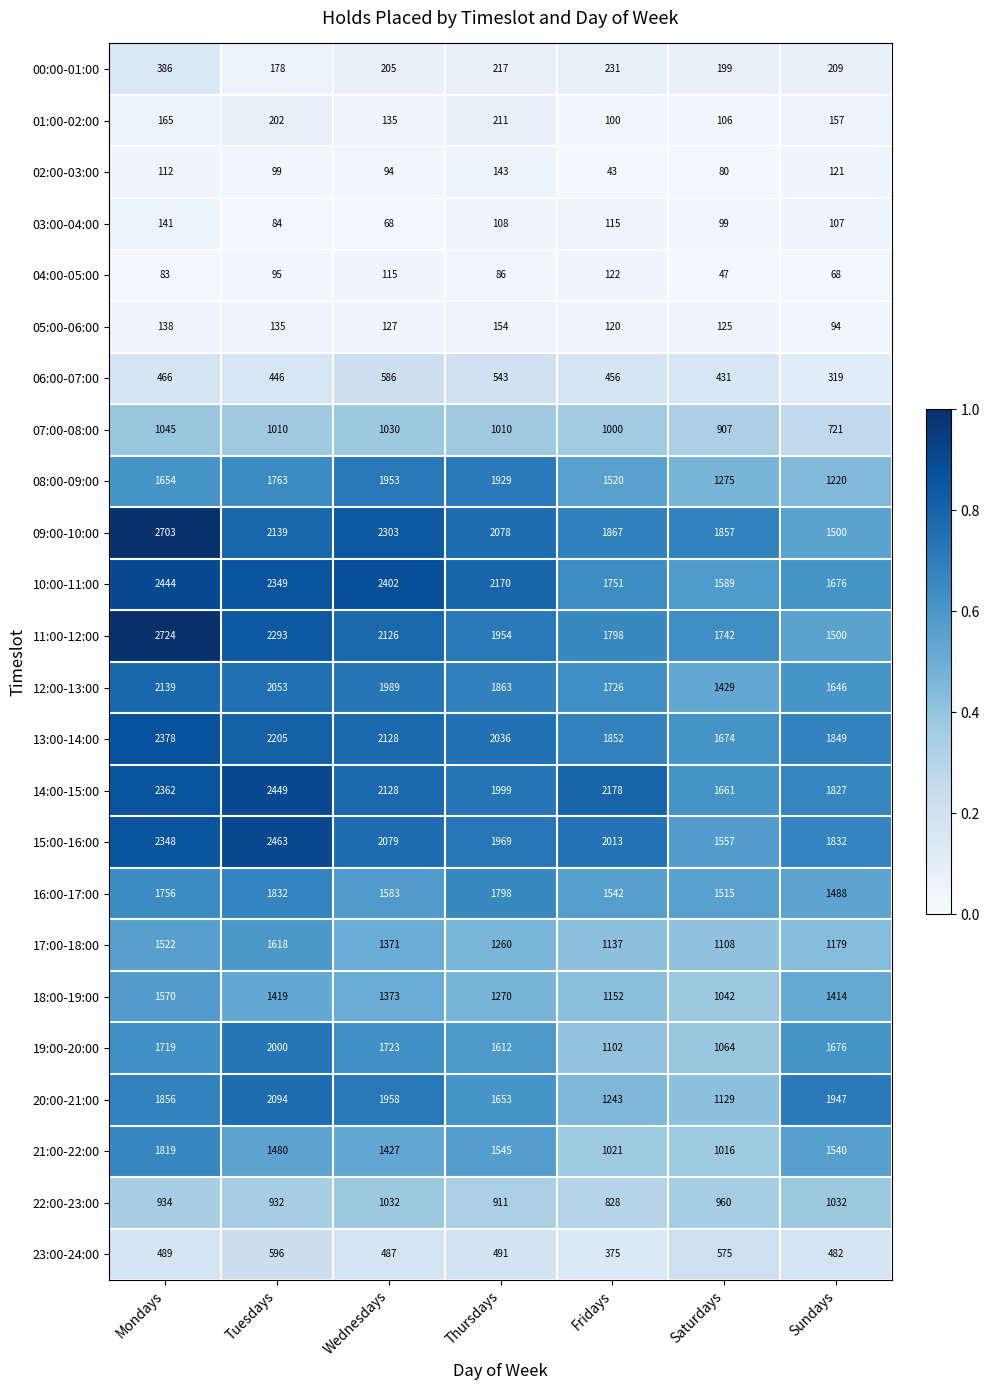

What is the difference between the 05:00-06:00 values at Tuesdays and Fridays?

15